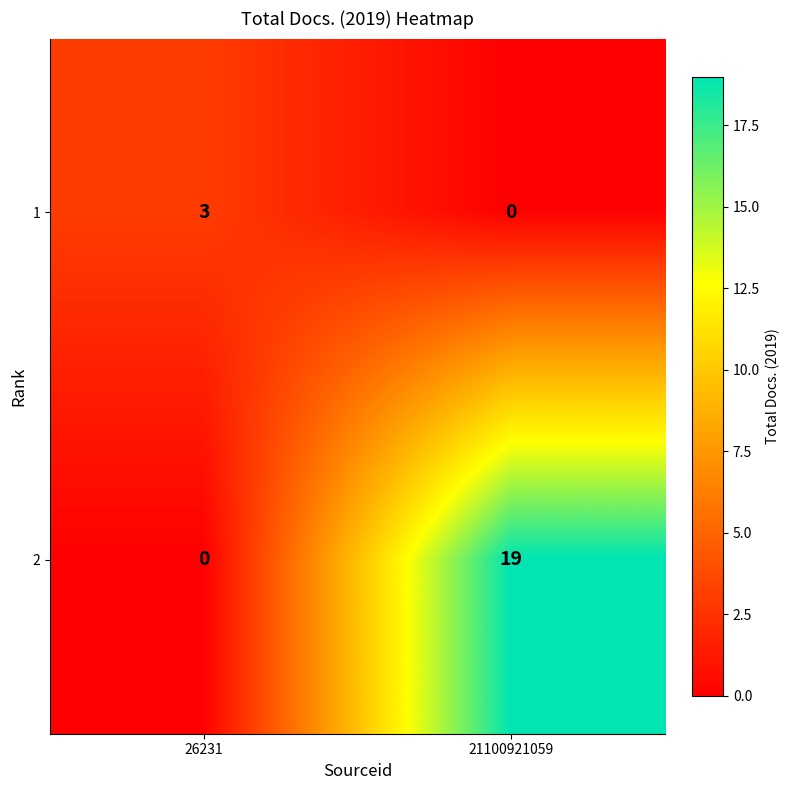

What is the approximate value of 2 at 21100921059, to the nearest 5?

20